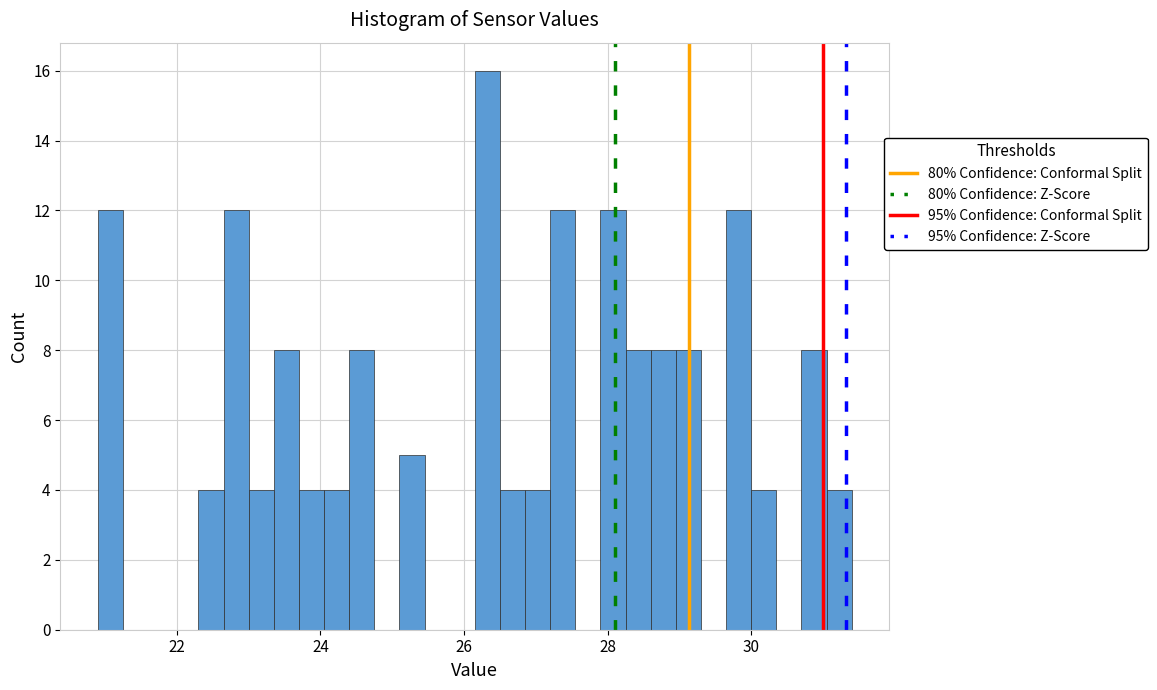

Read against the x-axis, roughly where is the centre of the tallest bar?

26.4